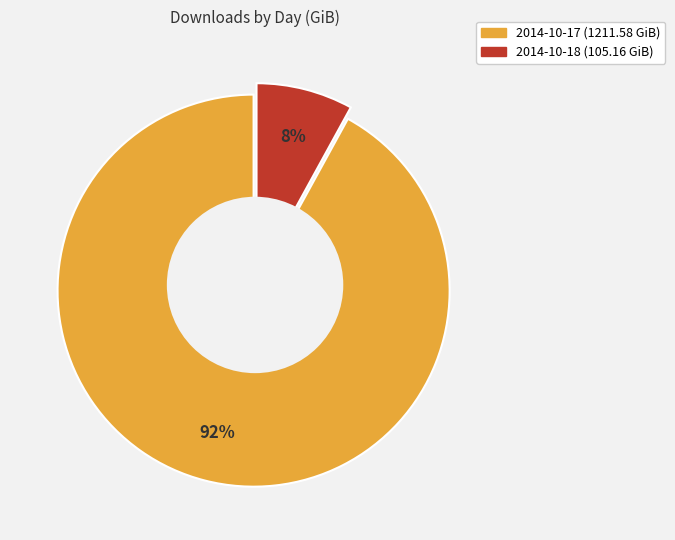

Which slice represents more than half of the pie?

2014-10-17